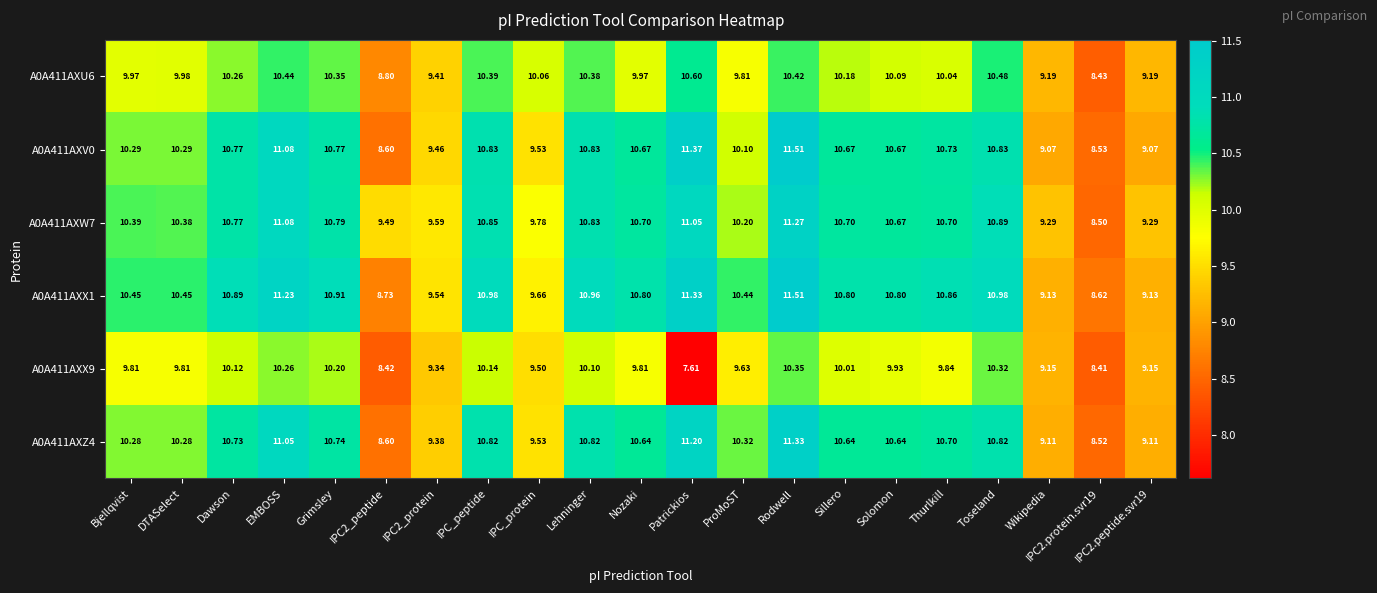

Which series has the widest spread of values?

A0A411AXV0